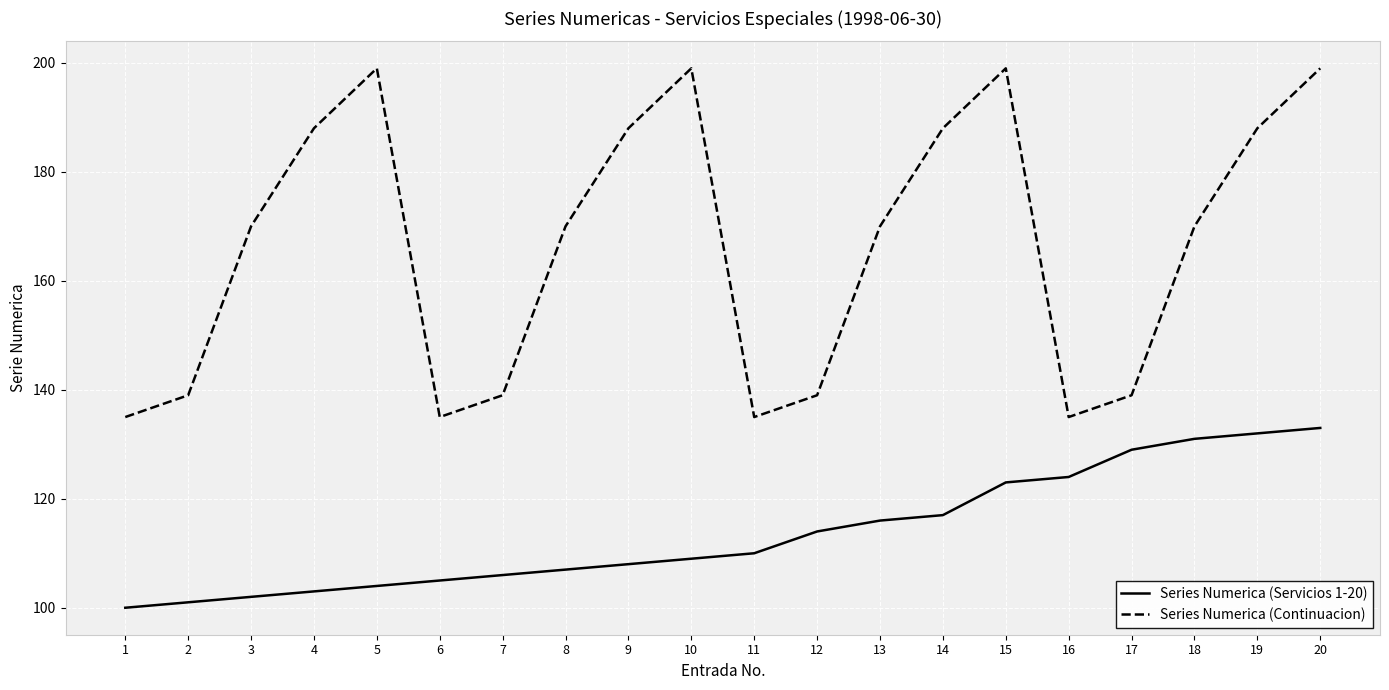

Rank the series by their average value, from highest to lowest.

Series Numerica (Continuacion), Series Numerica (Servicios 1-20)